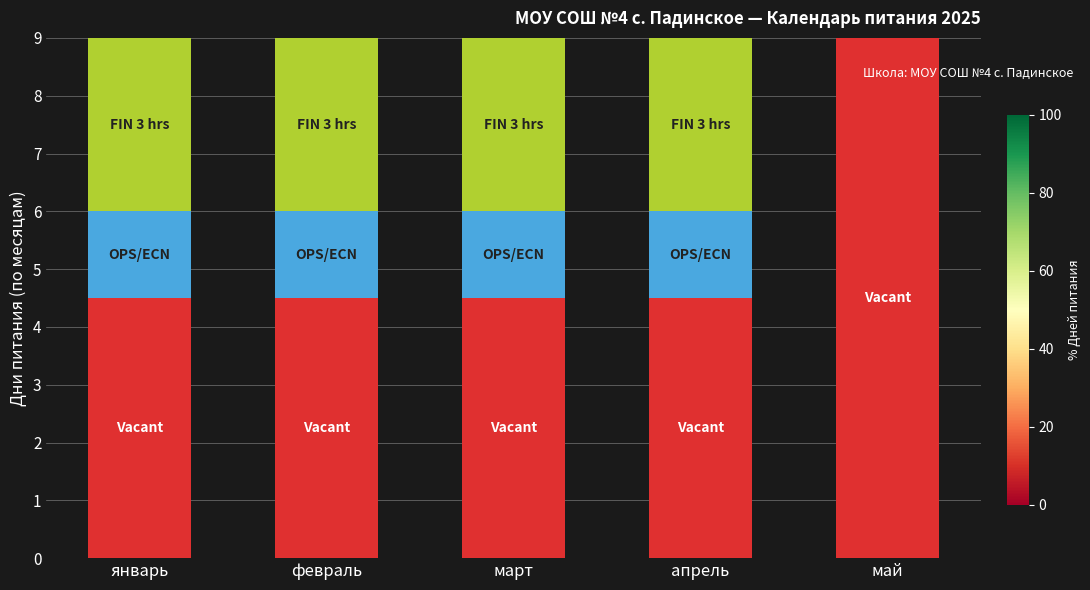

Reading left to right, what are the values for Vacant?

январь=4.5	февраль=4.5	март=4.5	апрель=4.5	май=9.0